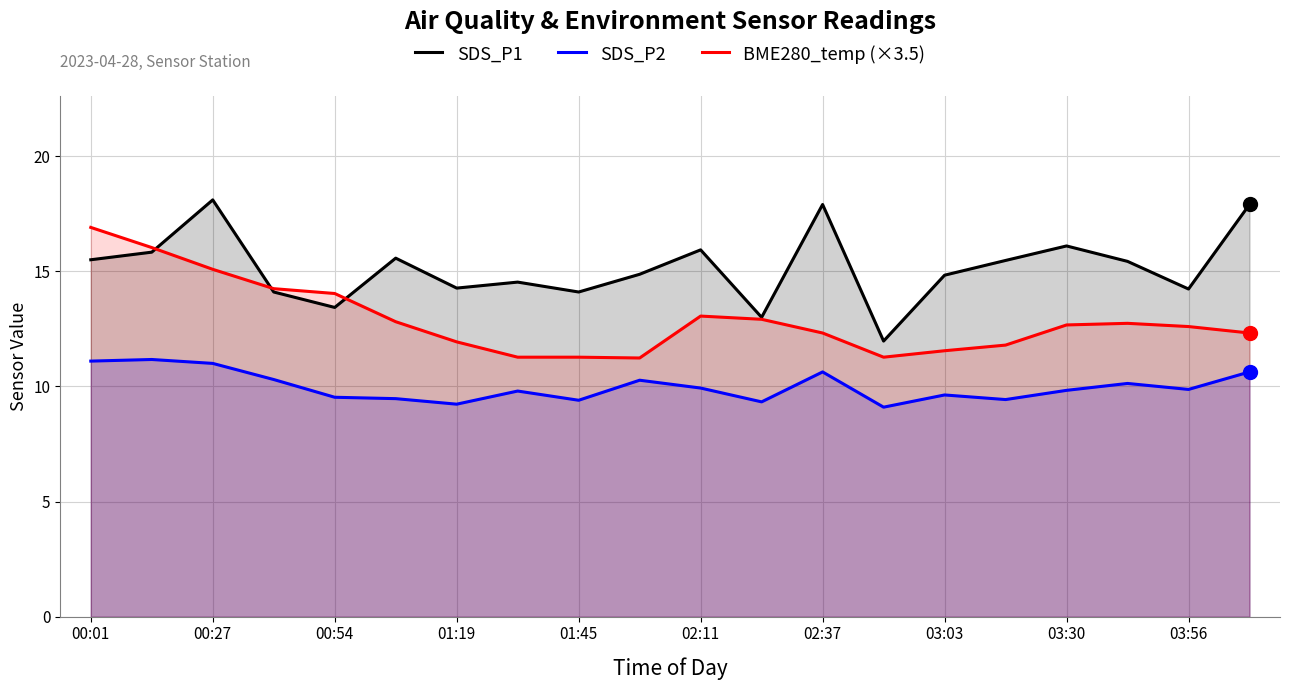

True or false: SDS_P2 has more than 1 points higher than both neighbors.

True